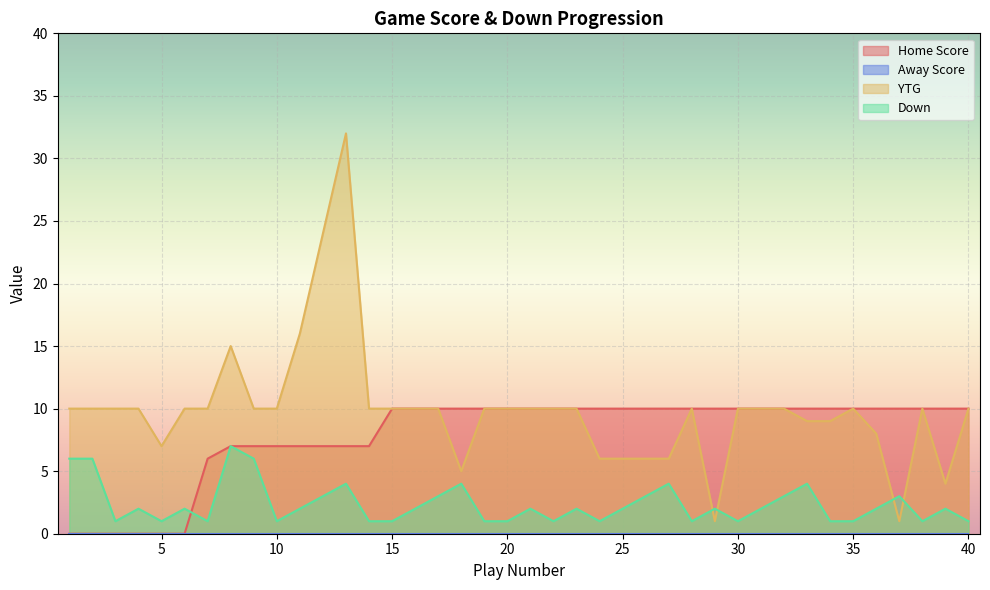

Reading left to right, list all the values displayed in this chart.

Home Score: 1=0	2=0	3=0	4=0	5=0	6=0	7=6	8=7	9=7	10=7	11=7	12=7	13=7	14=7	15=10	16=10	17=10	18=10	19=10	20=10	21=10	22=10	23=10	24=10	25=10	26=10	27=10	28=10	29=10	30=10	31=10	32=10	33=10	34=10	35=10	36=10	37=10	38=10	39=10	40=10
YTG: 1=10	2=10	3=10	4=10	5=7	6=10	7=10	8=15	9=10	10=10	11=16	12=24	13=32	14=10	15=10	16=10	17=10	18=5	19=10	20=10	21=10	22=10	23=10	24=6	25=6	26=6	27=6	28=10	29=1	30=10	31=10	32=10	33=9	34=9	35=10	36=8	37=1	38=10	39=4	40=10
Down: 1=6	2=6	3=1	4=2	5=1	6=2	7=1	8=7	9=6	10=1	11=2	12=3	13=4	14=1	15=1	16=2	17=3	18=4	19=1	20=1	21=2	22=1	23=2	24=1	25=2	26=3	27=4	28=1	29=2	30=1	31=2	32=3	33=4	34=1	35=1	36=2	37=3	38=1	39=2	40=1